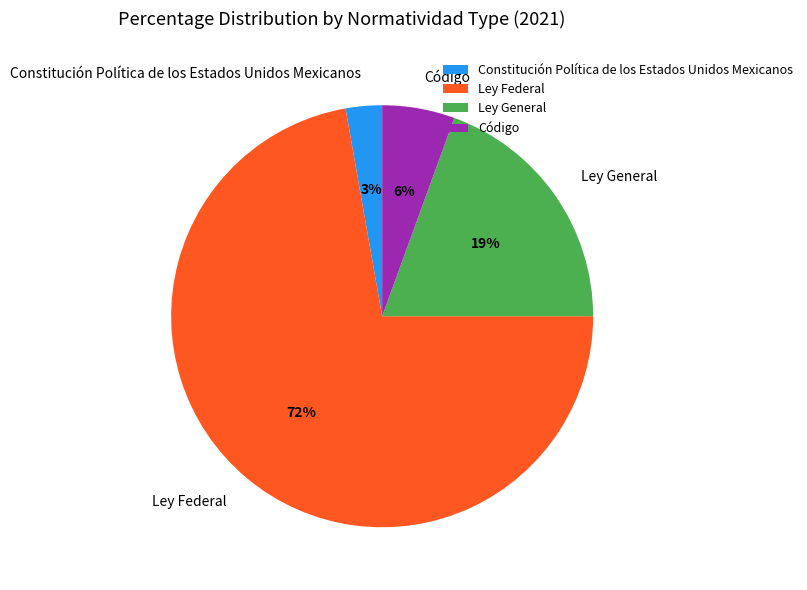

Rank the categories by value from highest to lowest.

Ley Federal, Ley General, Código, Constitución Política de los Estados Unidos Mexicanos